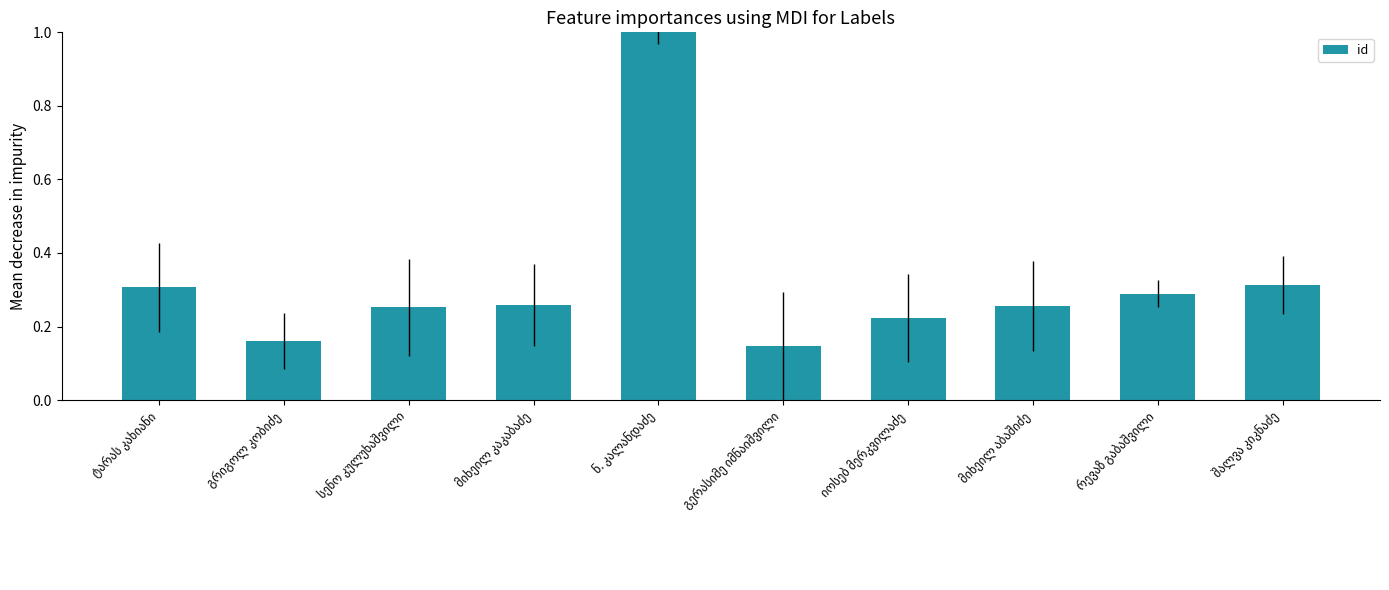

What is the difference between the maximum and minimum values?

0.9